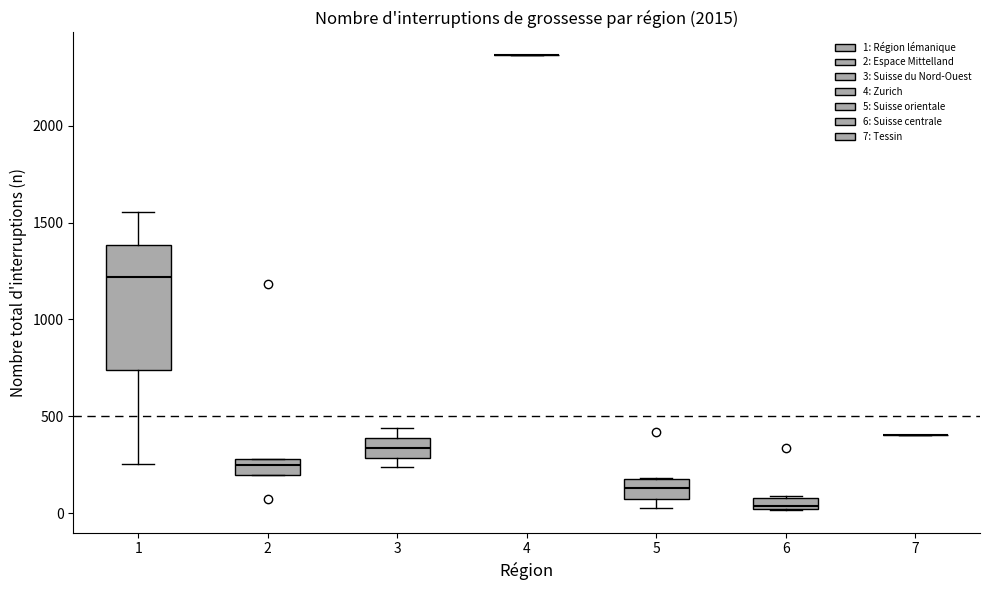

Comparing the boxes themselves (not the whiskers), which one is the tallest?

1